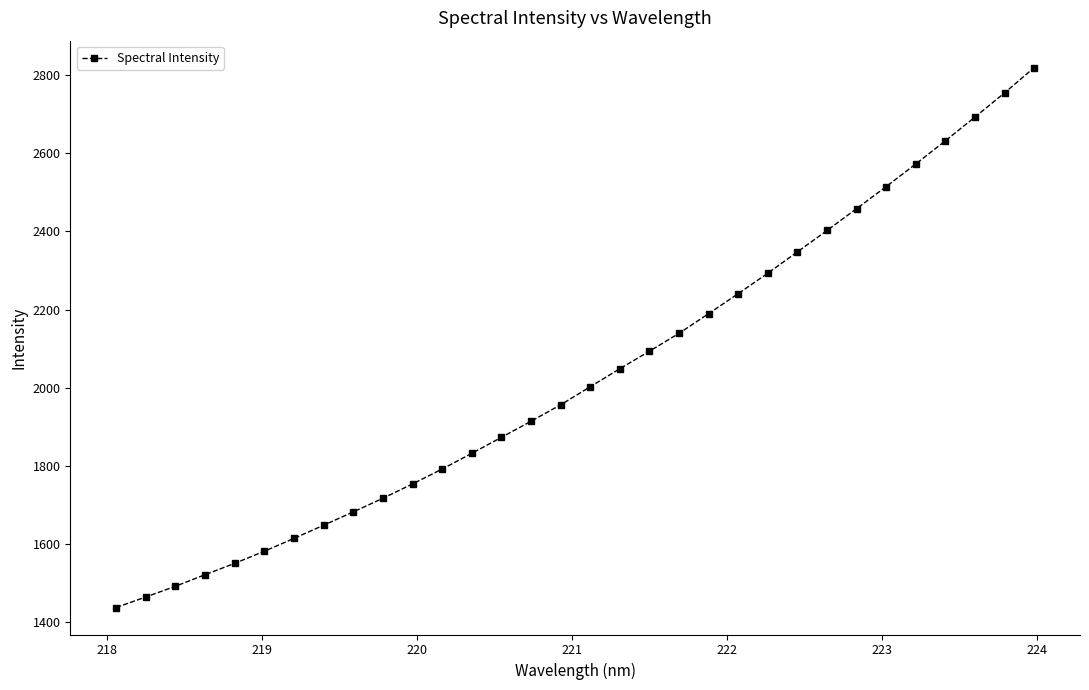

What is the maximum value shown in the chart?

2818.5